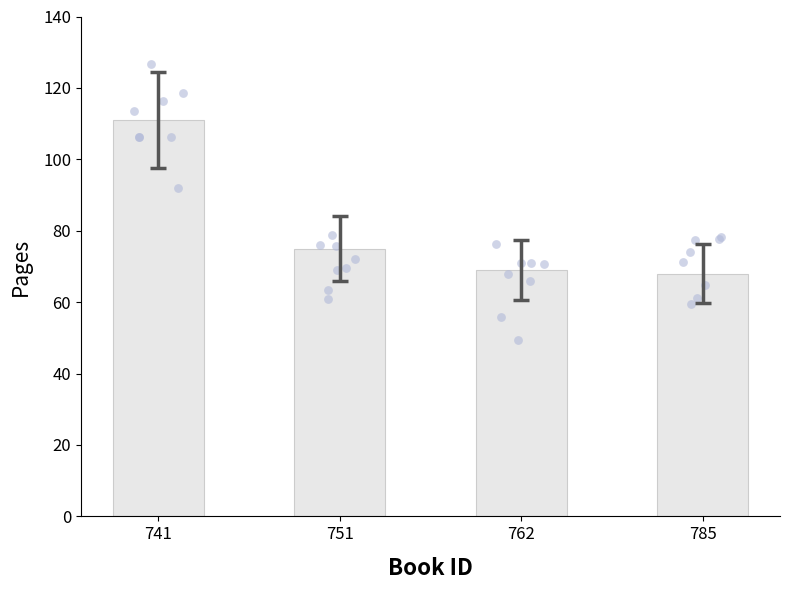

What is the change in value from 762 to 785?

-1